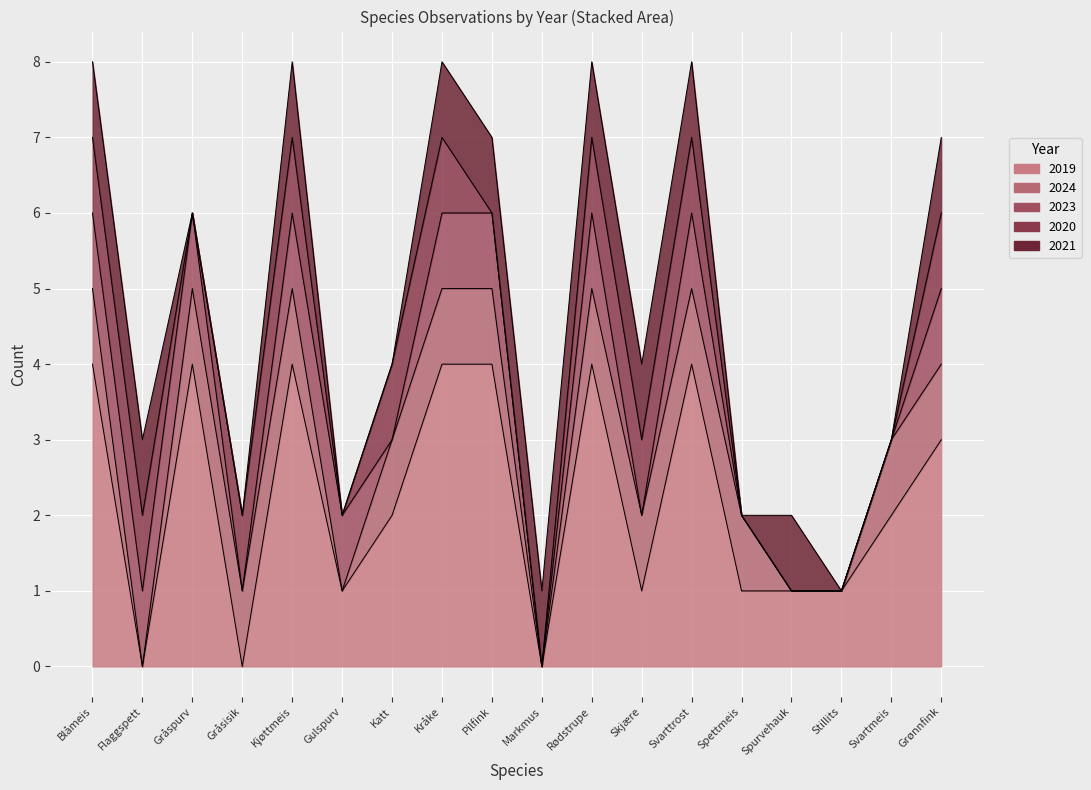

Which has a higher value, Rødstrupe or Pilfink?

Rødstrupe